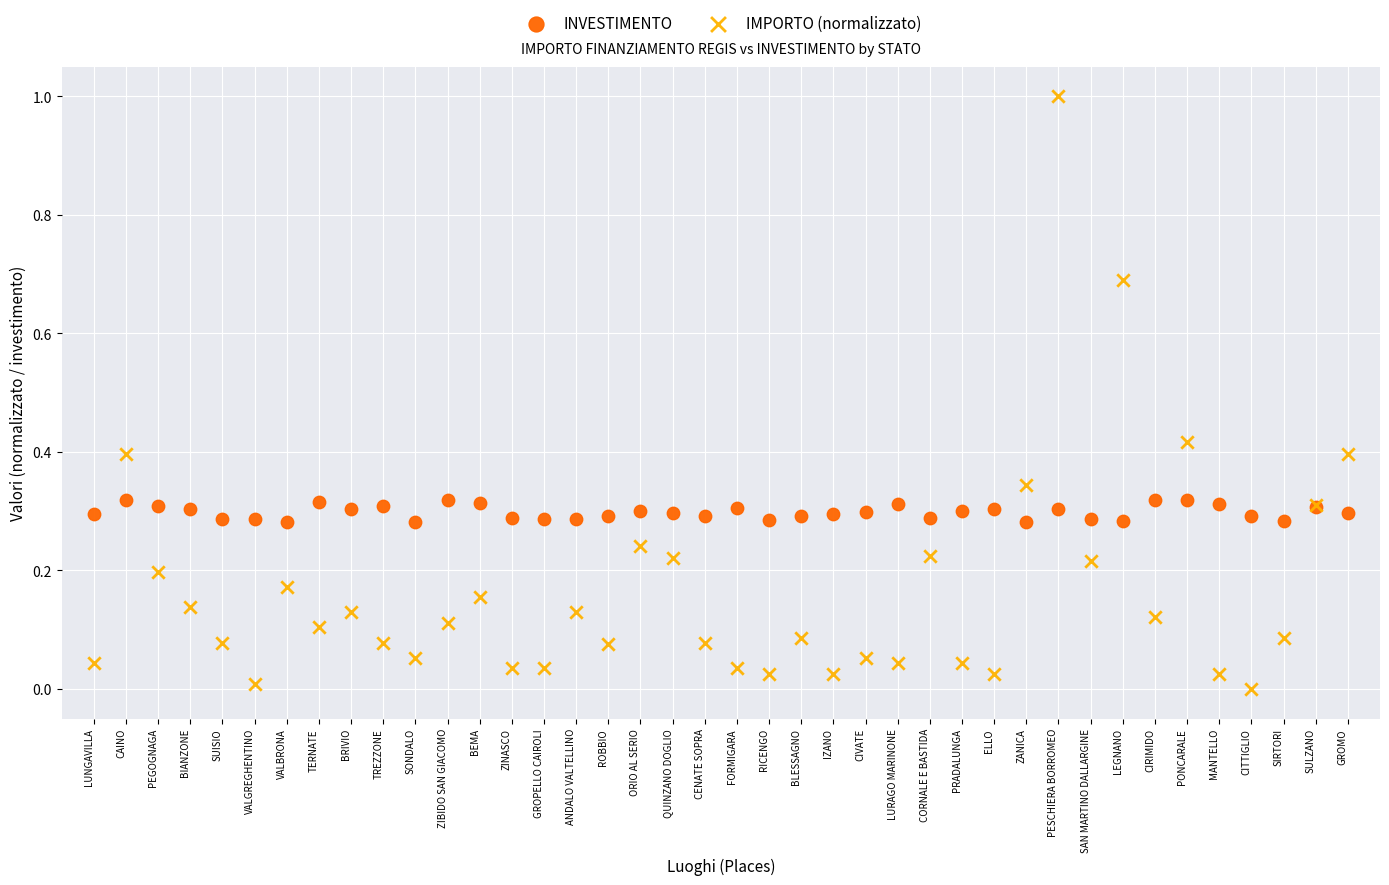

Which series has the widest spread of Y values?

IMPORTO (normalizzato)